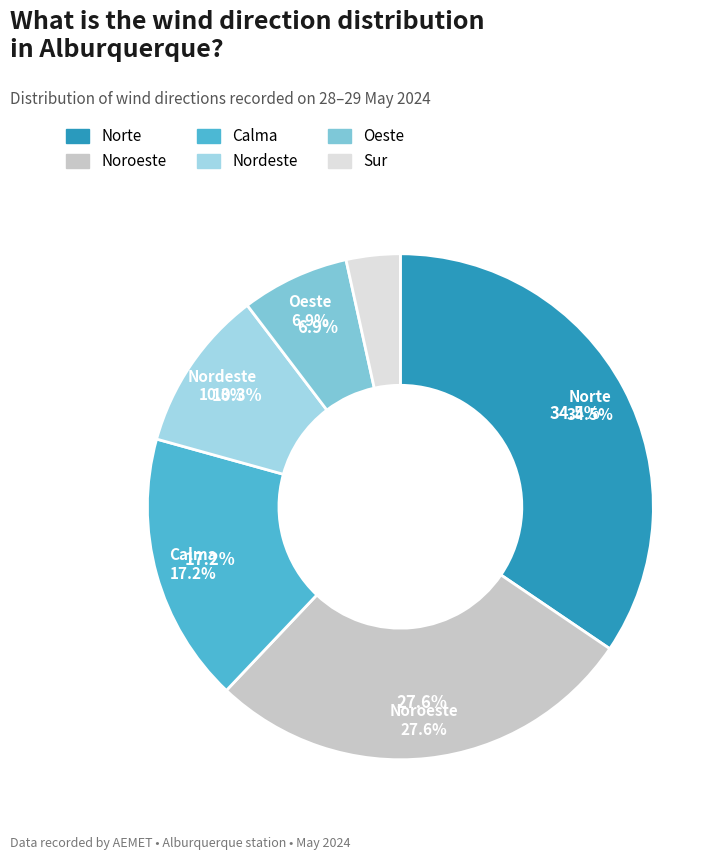

The Norte slice represents 34% of the pie. True or false?

True